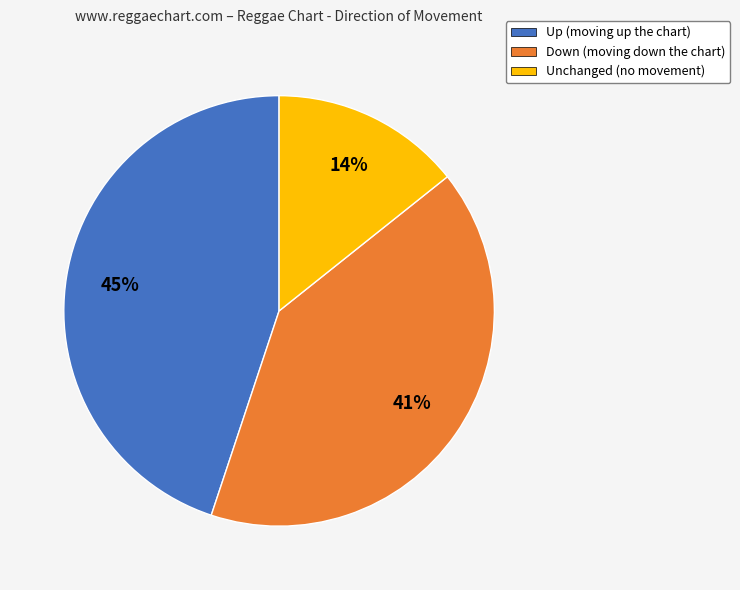

Is there any slice that represents more than half of the pie?

No